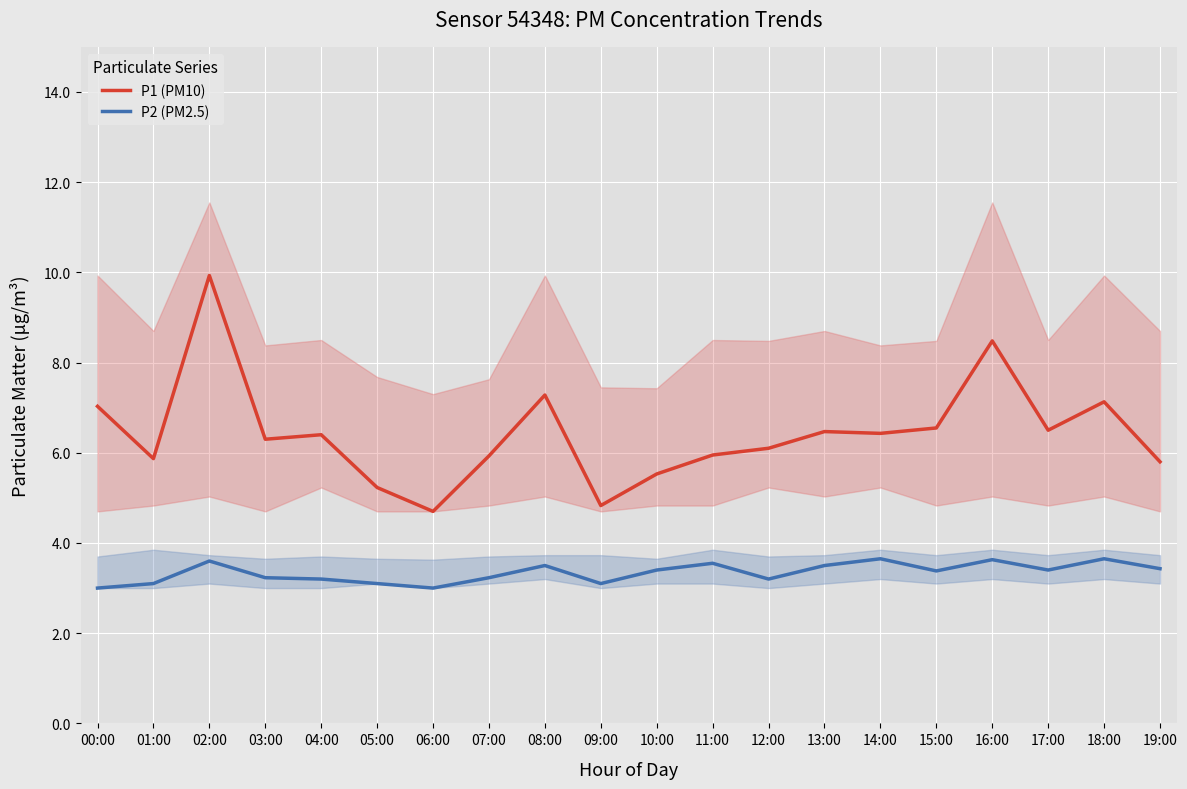

What is the smallest value displayed?

3.0